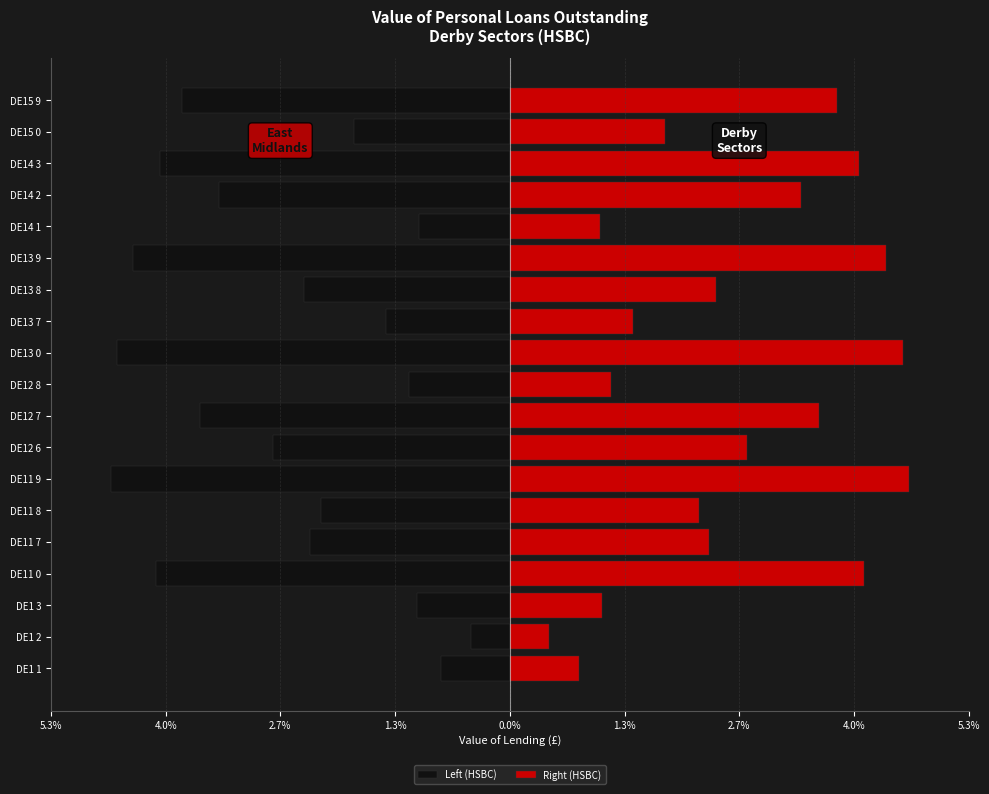

What is the difference between the maximum and second lowest values in the Right (HSBC) series?

3.8